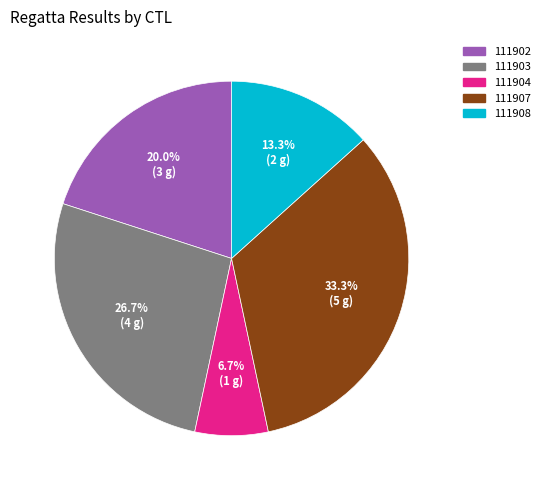

To the nearest percent, what is the difference between the largest and smallest slice percentages?

27%